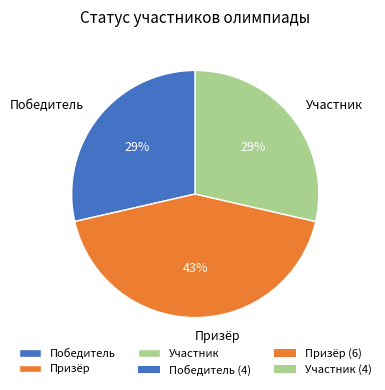

Combined, do Призёр and Победитель account for over 50%?

Yes